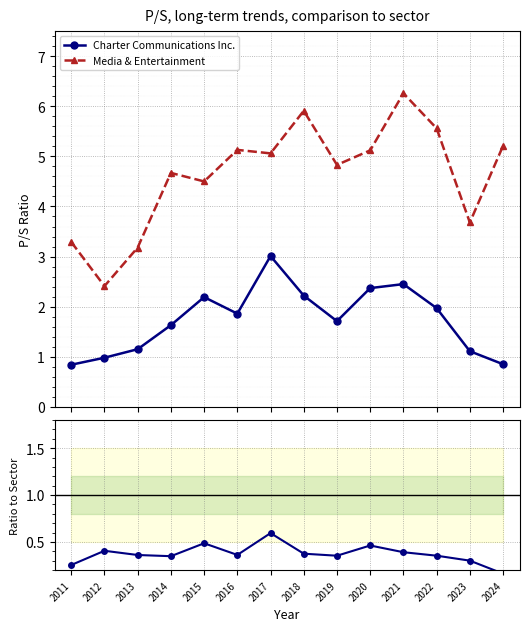

The Charter Communications Inc. series shows 2.5 at 2021. True or false?

True